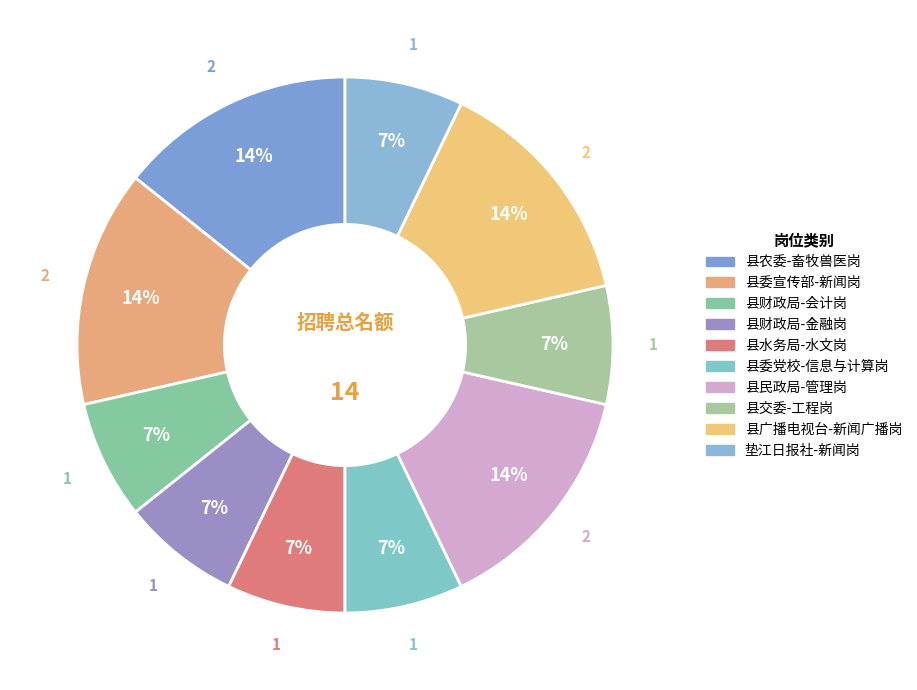

Which category has the biggest portion of the pie?

县农委-畜牧兽医岗